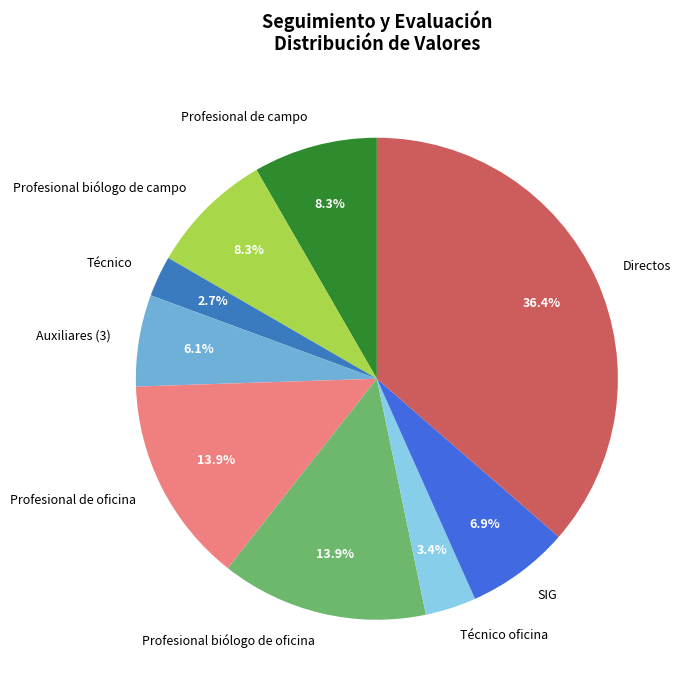

Does Profesional de oficina account for over 50% of the chart?

No